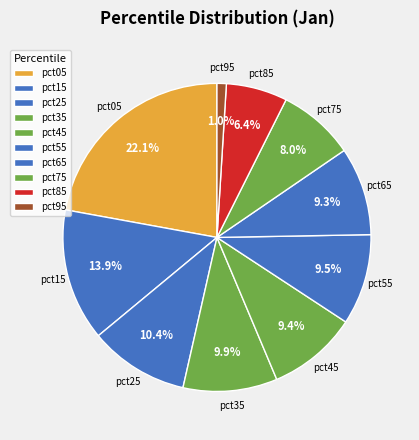

Which category has the smallest portion of the pie?

pct95